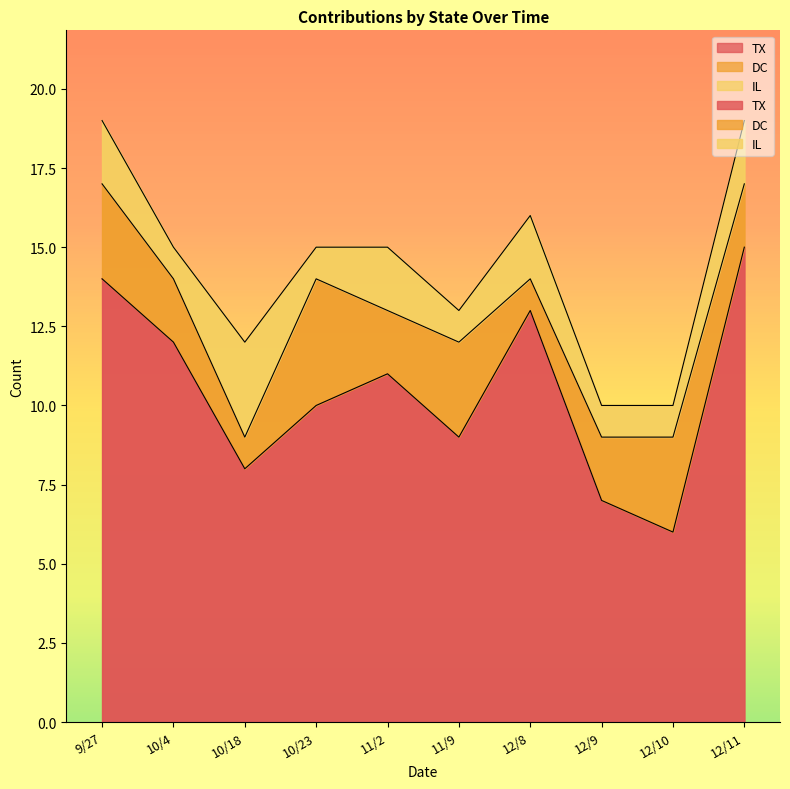

What is the label of the 3rd point from the right?

12/9